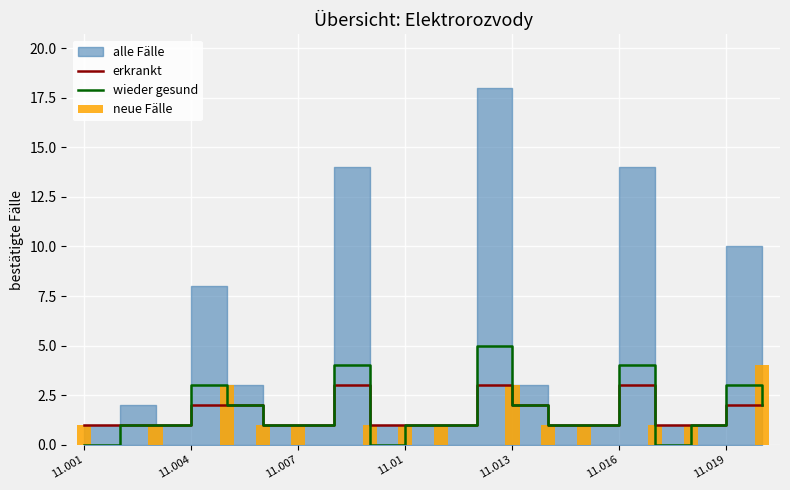

Is it true that wieder gesund equals 1 at 11.01?

True